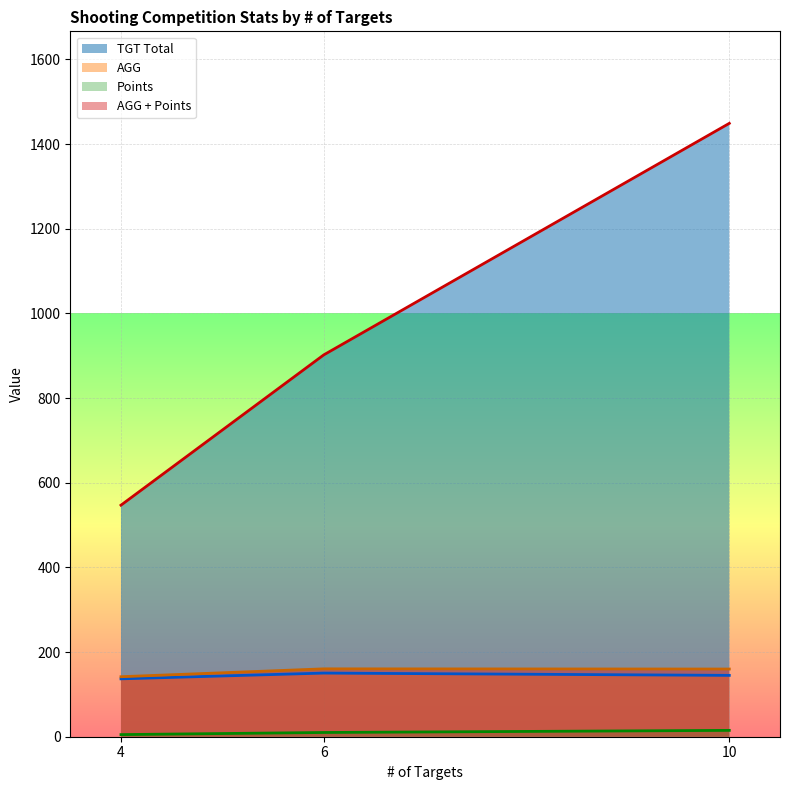

Reading left to right, extract all data points from this chart.

TGT Total: 547.0	902.0	1449.0
AGG: 136.8	150.3	144.9
Points: 5.0	10.0	15.0
AGG + Points: 141.8	160.3	159.9